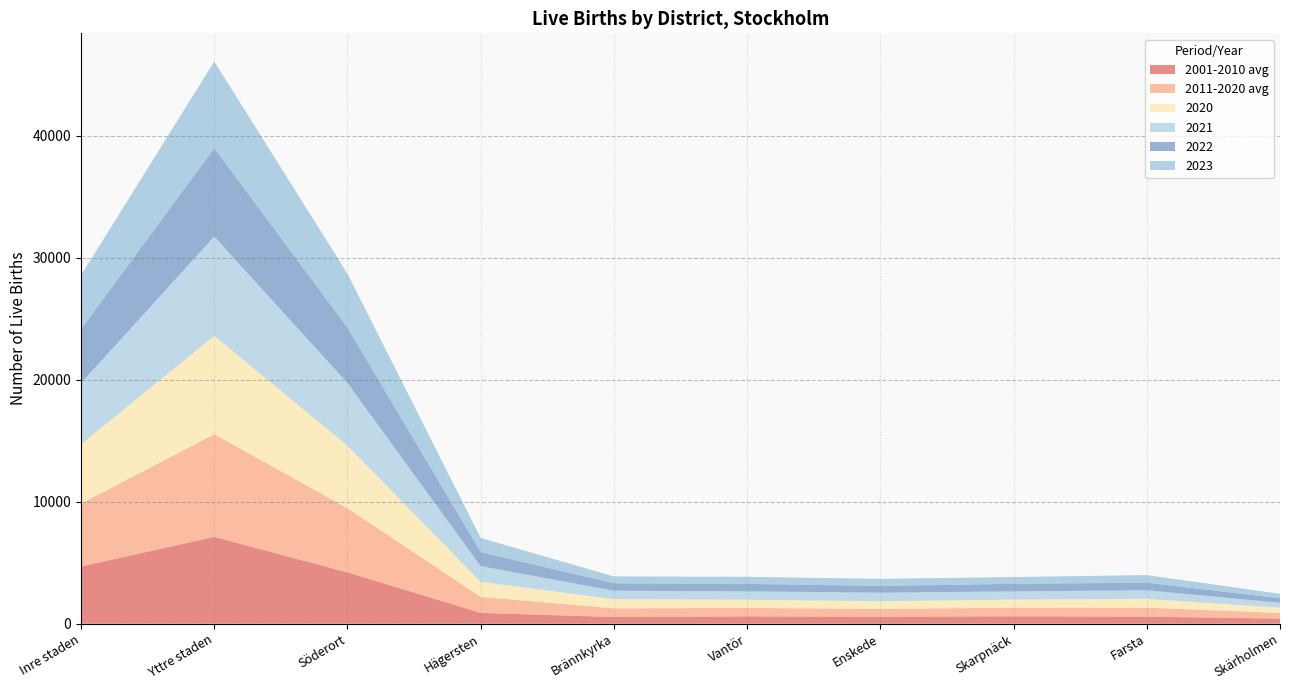

Reading right to left, transcribe all the data shown in this chart.

2001-2010 avg: Skärholmen=416.4	Farsta=578.8	Skarpnäck=608.6	Enskede=572.3	Vantör=600.3	Brännkyrka=544.1	Hägersten=887.2	Söderort=4207.7	Yttre staden=7114.4	Inre staden=4687.0
2011-2020 avg: Skärholmen=461.5	Farsta=737.8	Skarpnäck=702.8	Enskede=638.1	Vantör=691.0	Brännkyrka=714.2	Hägersten=1310.6	Söderort=5256.0	Yttre staden=8413.9	Inre staden=5150.2
2020: Skärholmen=438.0	Farsta=723.0	Skarpnäck=665.0	Enskede=638.0	Vantör=675.0	Brännkyrka=759.0	Hägersten=1231.0	Söderort=5129.0	Yttre staden=8058.0	Inre staden=4880.0
2021: Skärholmen=404.0	Farsta=701.0	Skarpnäck=673.0	Enskede=697.0	Vantör=686.0	Brännkyrka=686.0	Hägersten=1292.0	Söderort=5139.0	Yttre staden=8146.0	Inre staden=5006.0
2022: Skärholmen=368.0	Farsta=619.0	Skarpnäck=621.0	Enskede=552.0	Vantör=614.0	Brännkyrka=608.0	Hägersten=1146.0	Söderort=4528.0	Yttre staden=7238.0	Inre staden=4401.0
2023: Skärholmen=364.0	Farsta=625.0	Skarpnäck=555.0	Enskede=581.0	Vantör=575.0	Brännkyrka=563.0	Hägersten=1163.0	Söderort=4426.0	Yttre staden=7110.0	Inre staden=4429.0